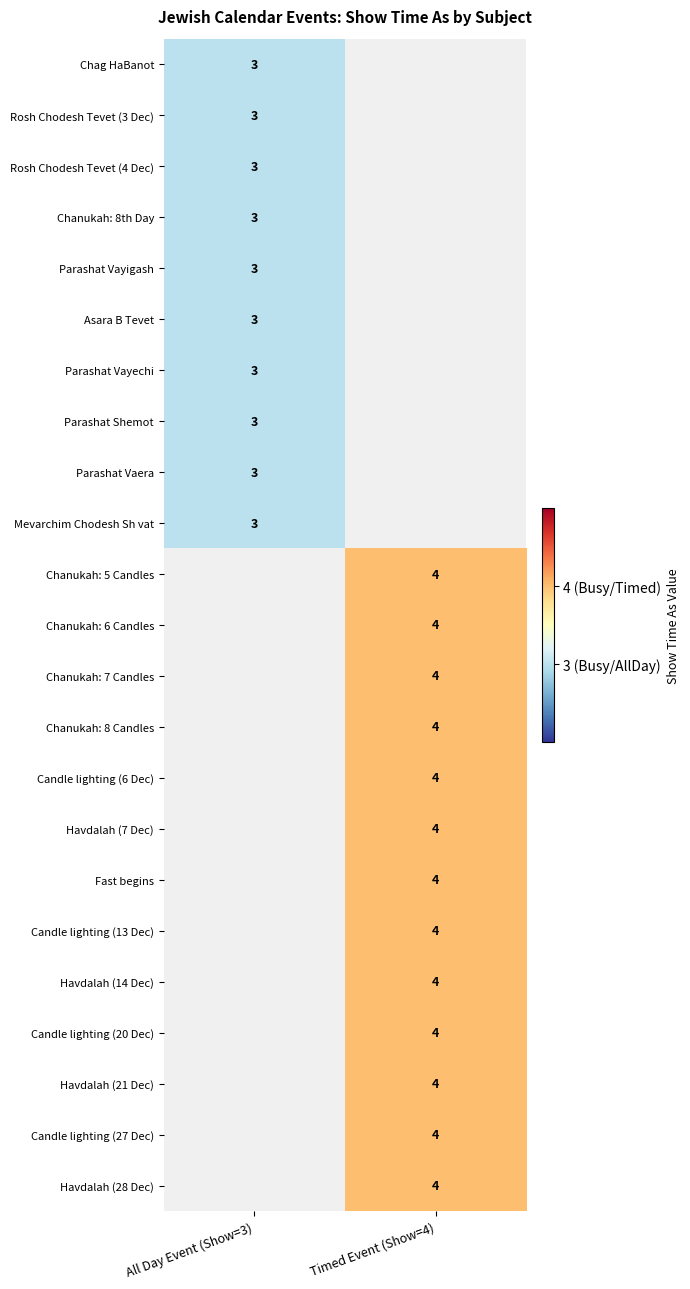

At how many categories does at least one series exceed 3?

1